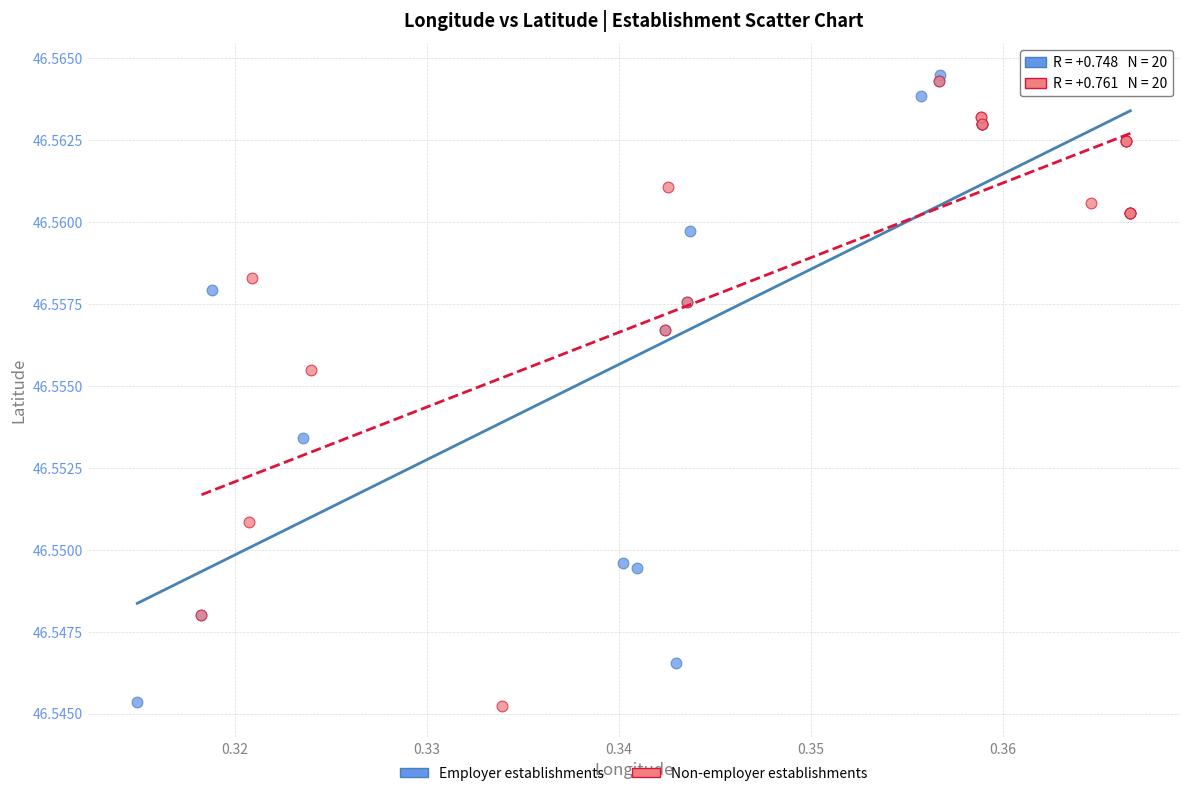

Which series contains the highest Y value?

Employer establishments